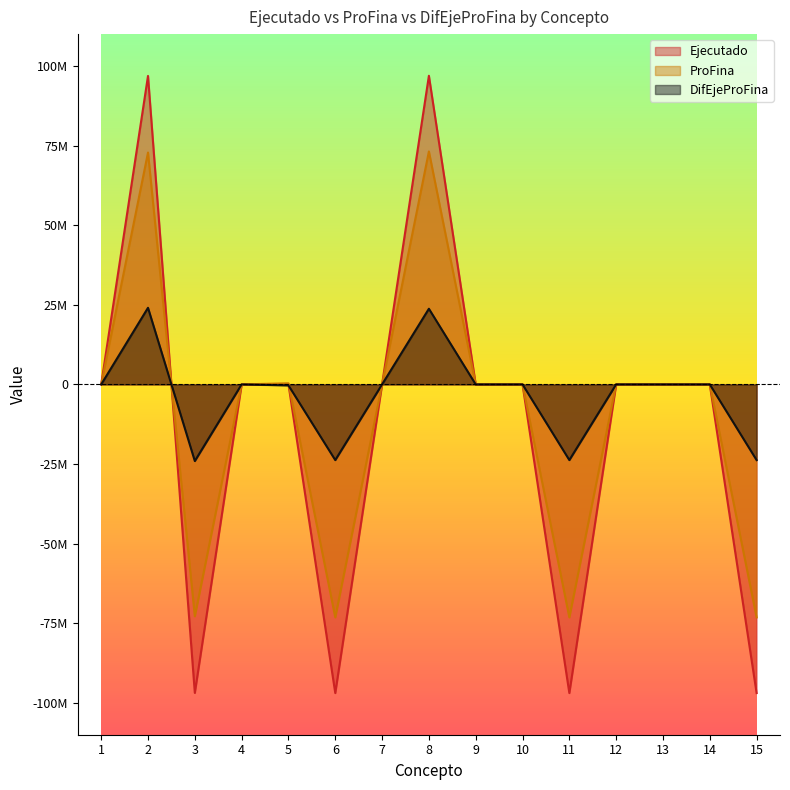

Between 10 and 13, which series saw the biggest shift?

Ejecutado